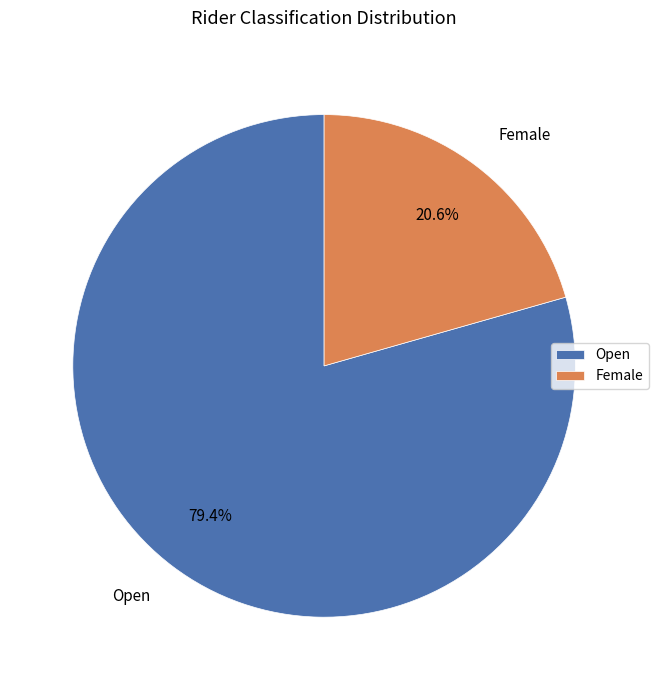

Between Female and Open, which is larger?

Open